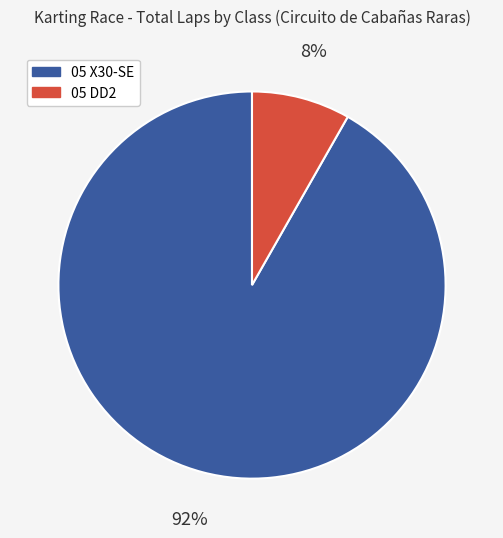

Is it true that 05 X30-SE is 16% of the pie?

False